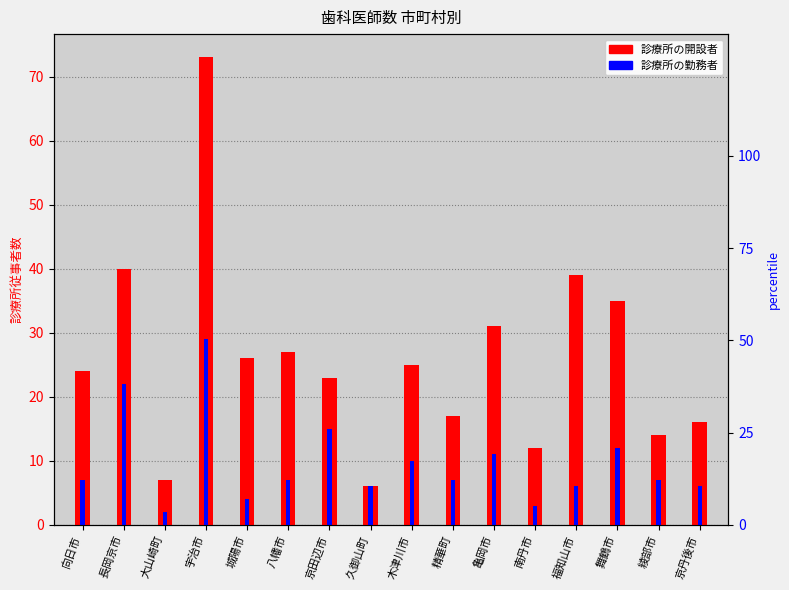

What is the sum of all 診療所の開設者 values?

415